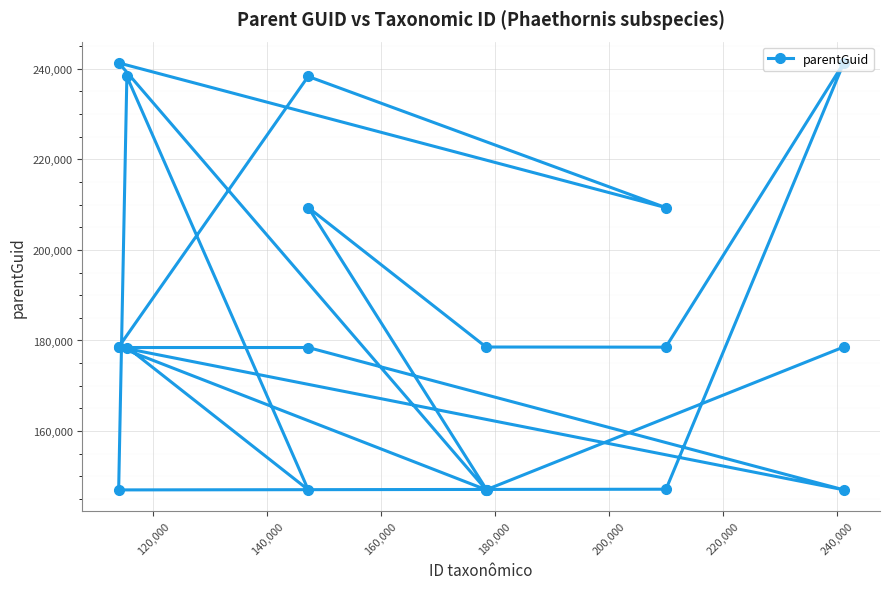

What is the value of the 8th point from the left?

178449